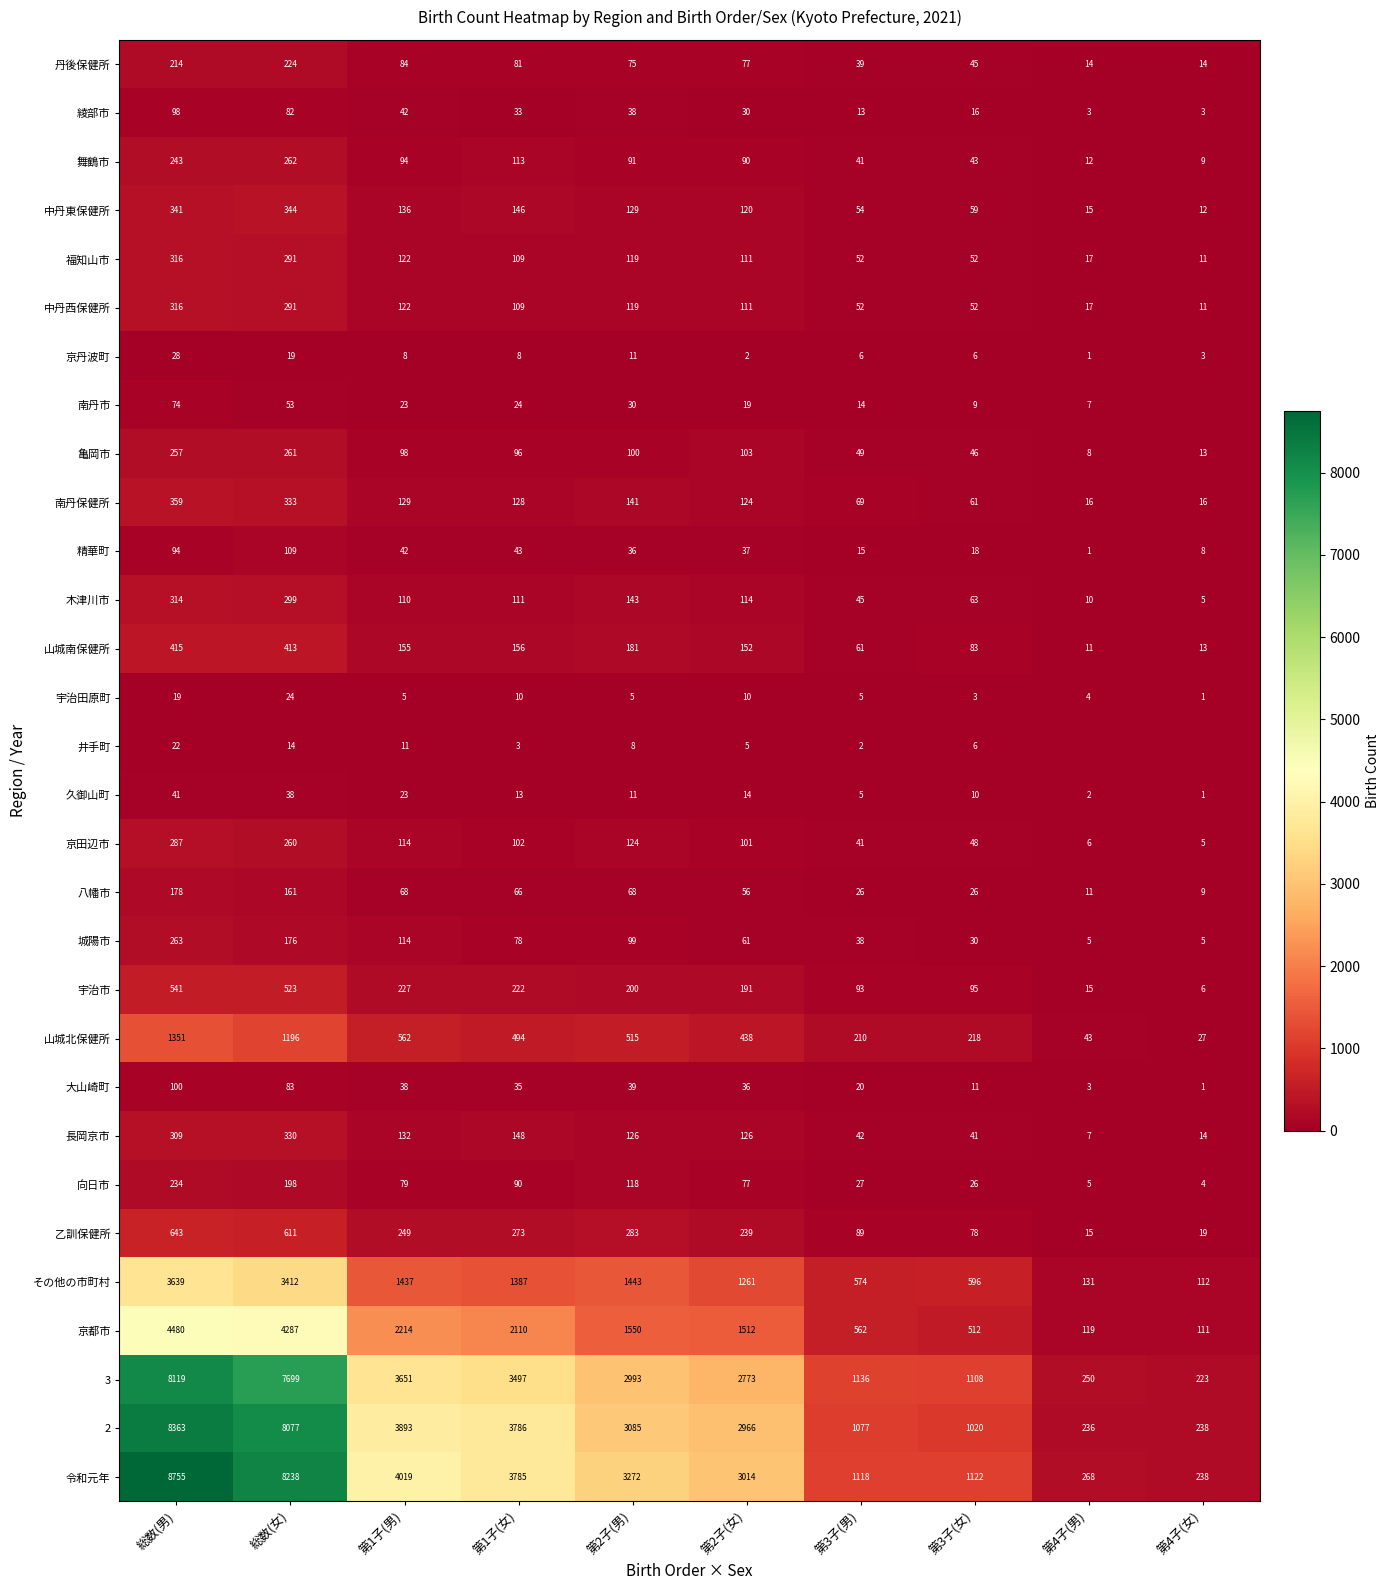

At which label does 八幡市 reach its minimum?

第4子(女)